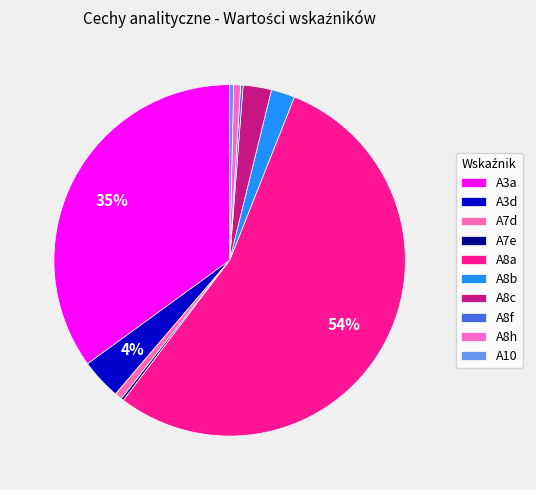

Which has a higher value, A10 or A8a?

A8a